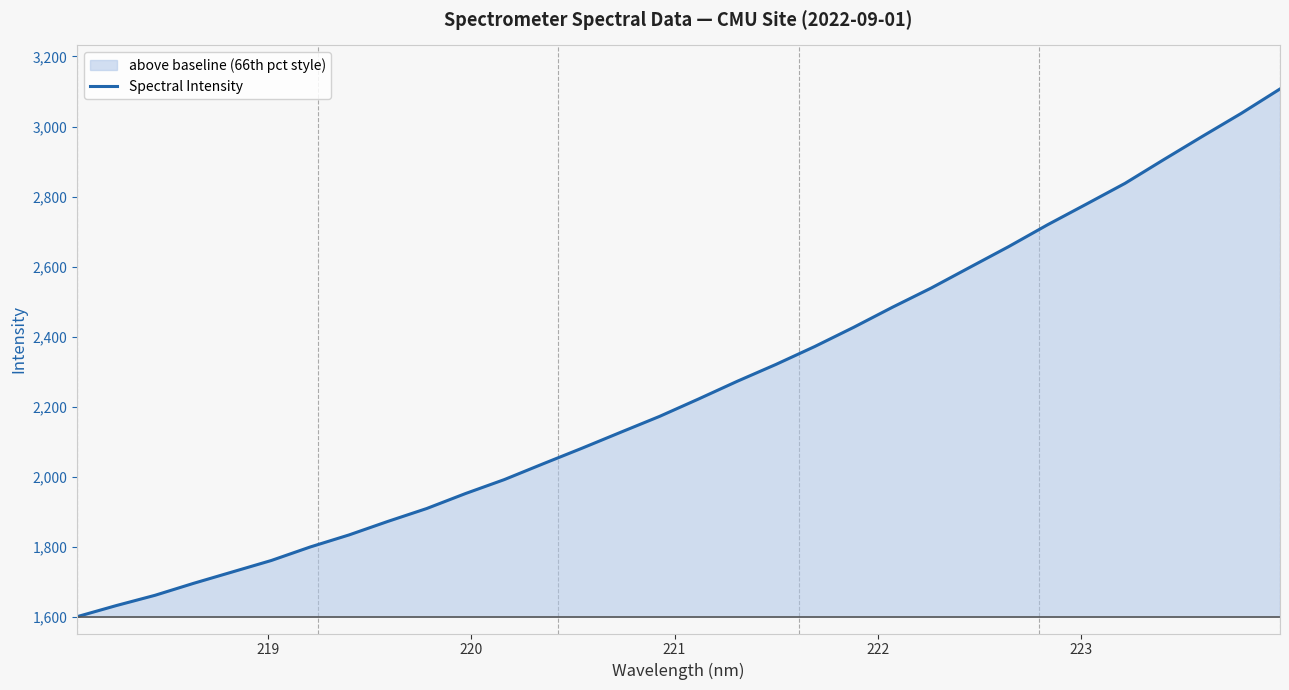

What is the maximum value shown in the chart?

3107.3